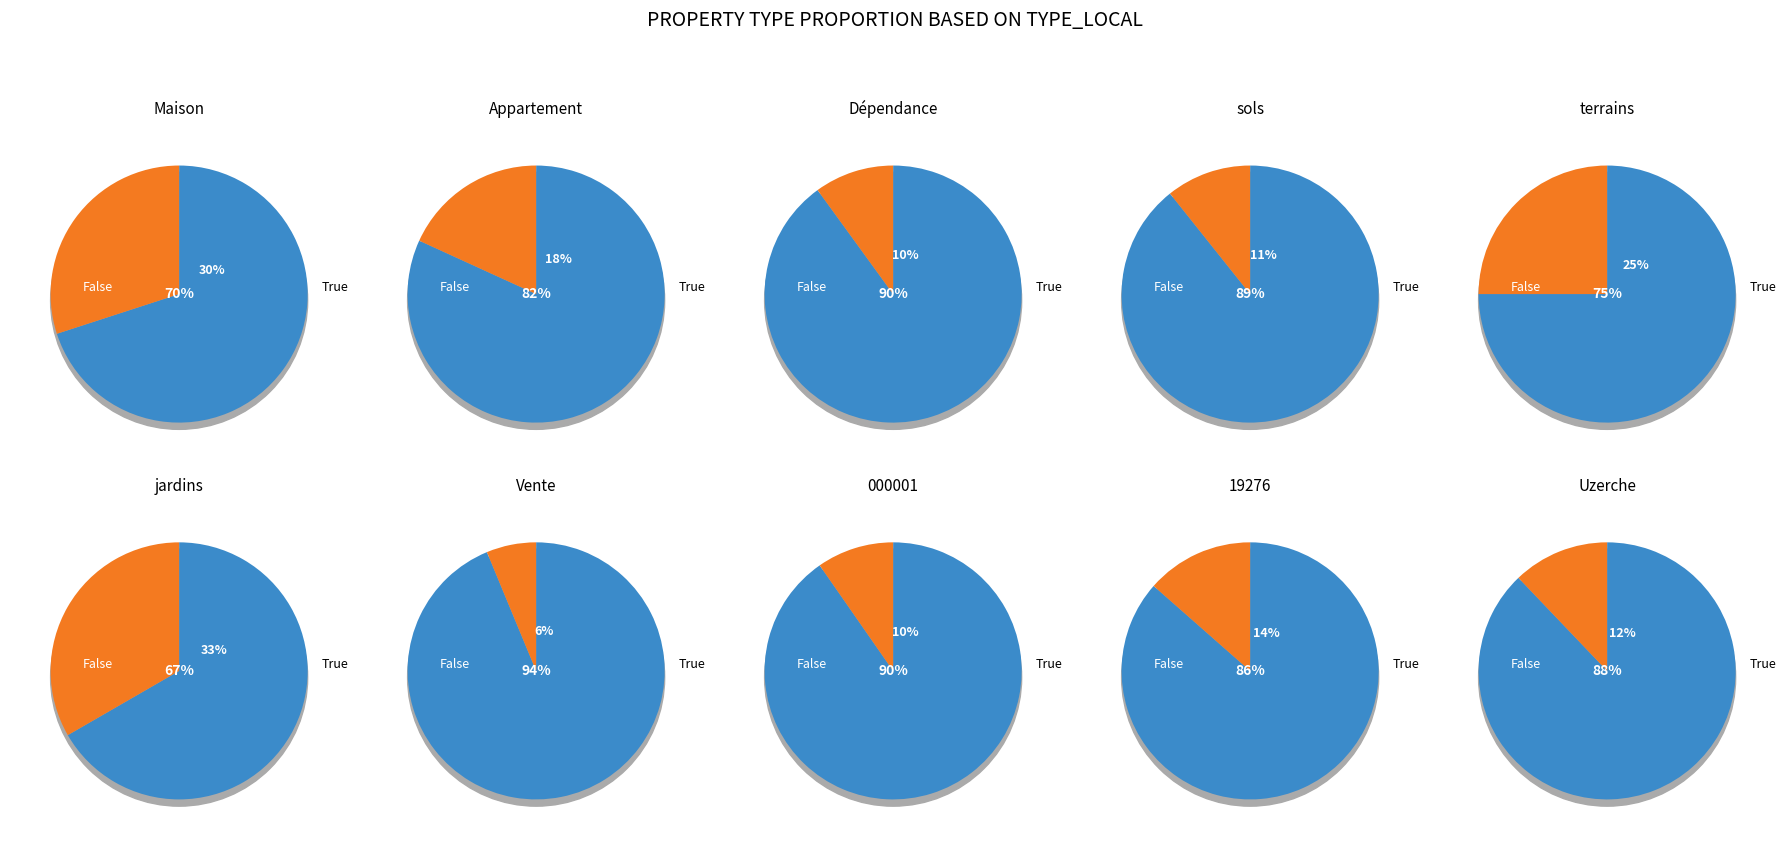

Is 4 the majority of the pie?

No